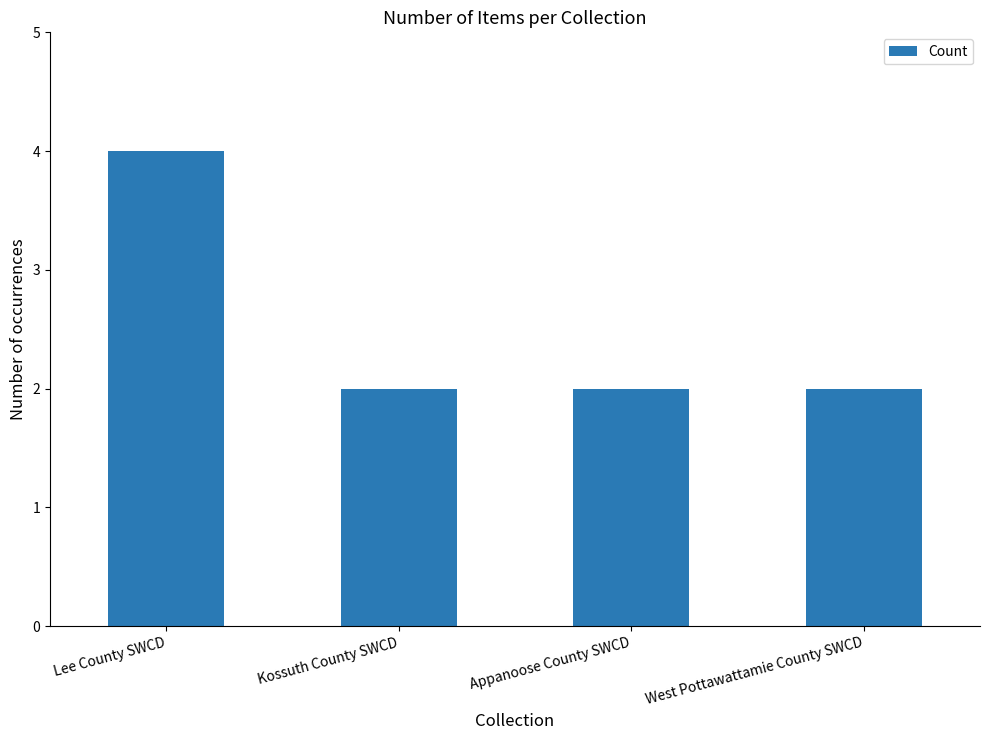

True or false: the data shows 1 at Appanoose County SWCD.

False